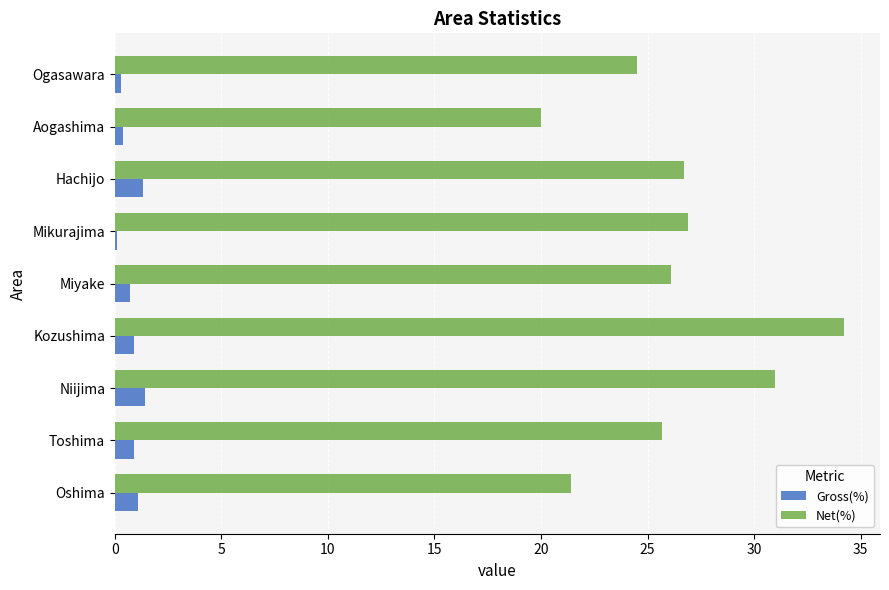

Is it true that Net(%) equals 50.4 at Niijima?

False